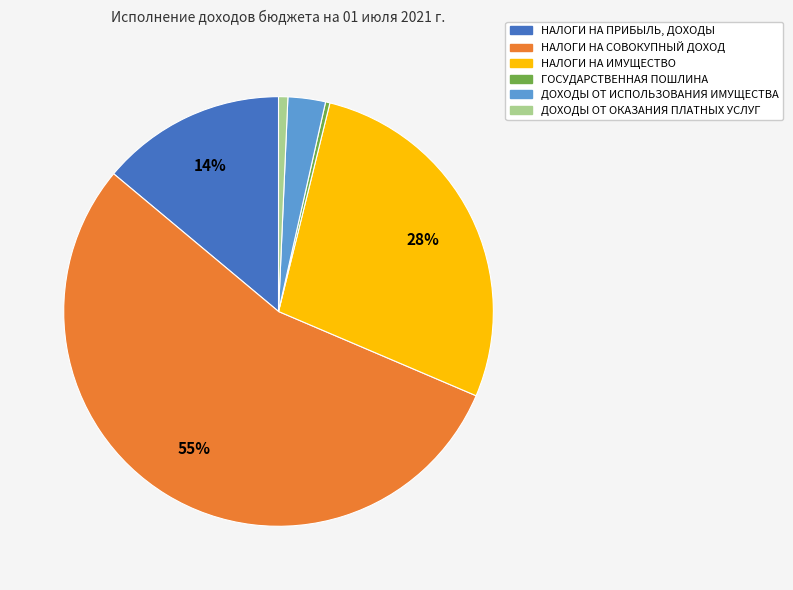

To the nearest percent, what is the difference between the largest and smallest slice percentages?

54%